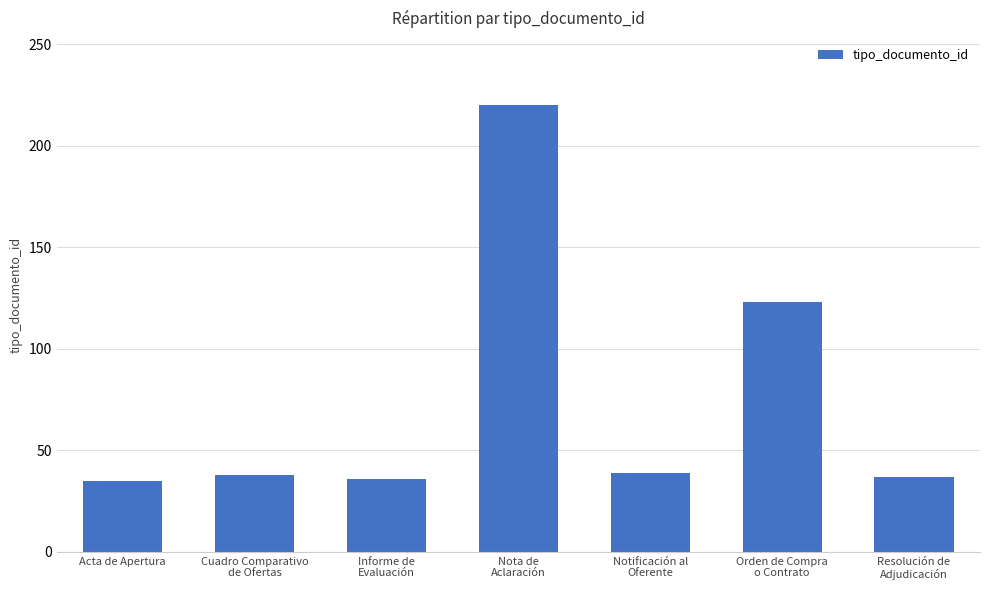

What is the average value?

75